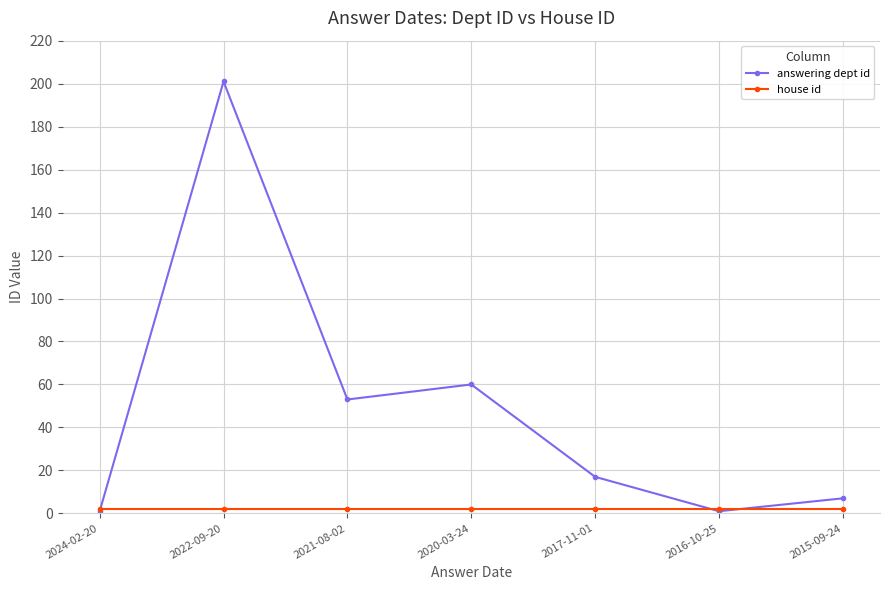

At which label is answering dept id closest to 101?

2020-03-24